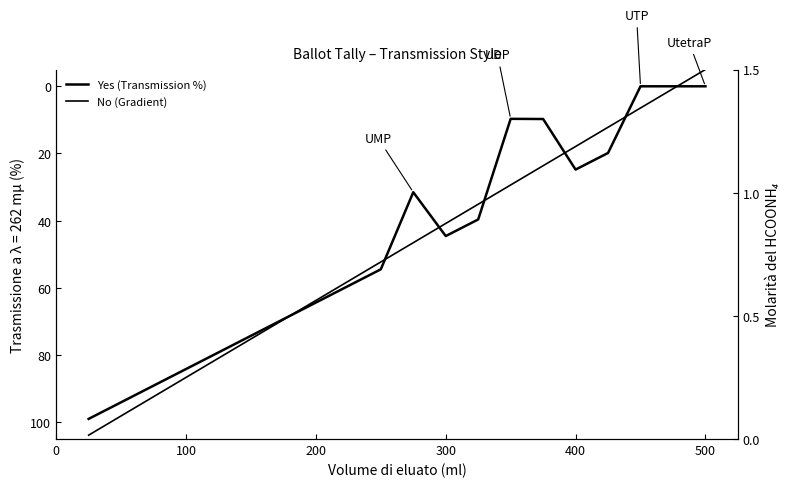

Count the number of categories in the chart.

20